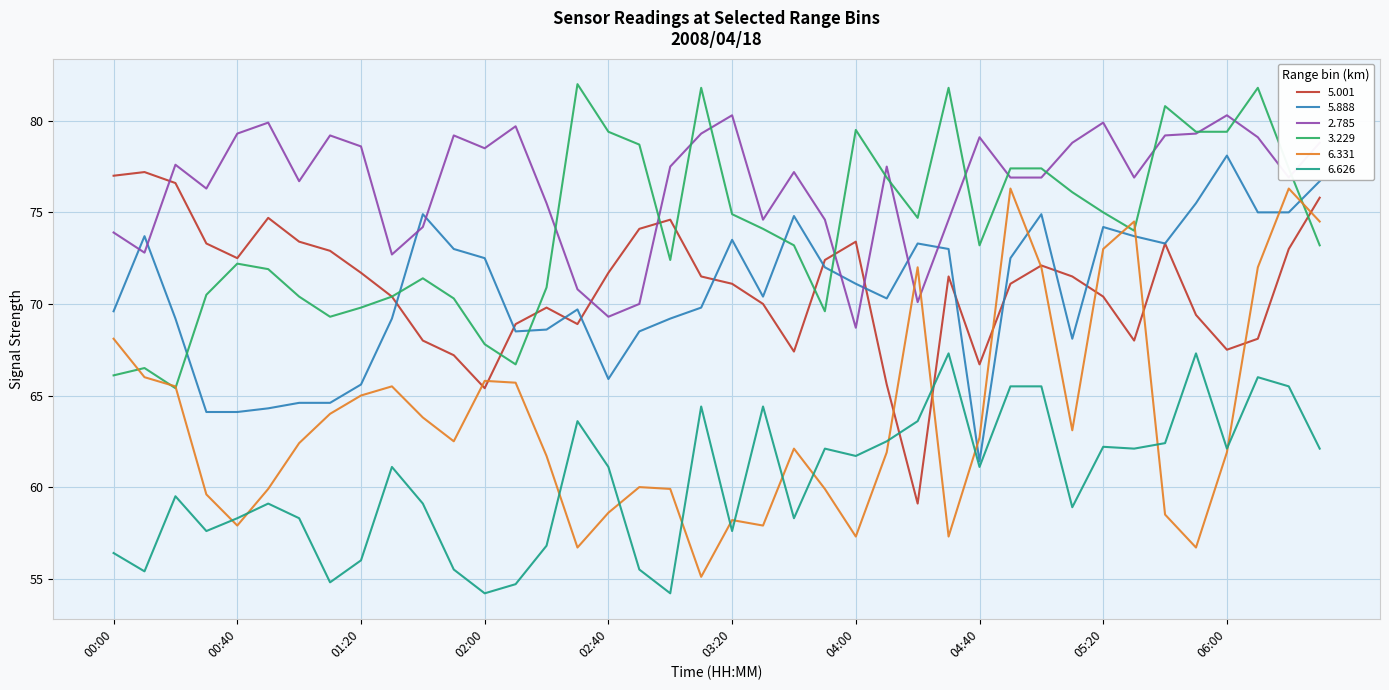

Which series has the widest spread of values?

6.331